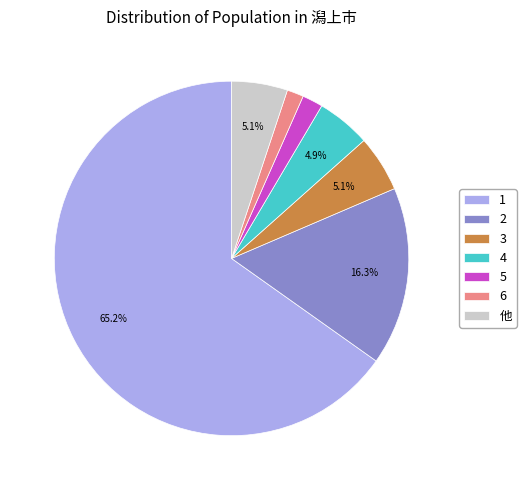

To the nearest percent, what is the average slice percentage?

14%